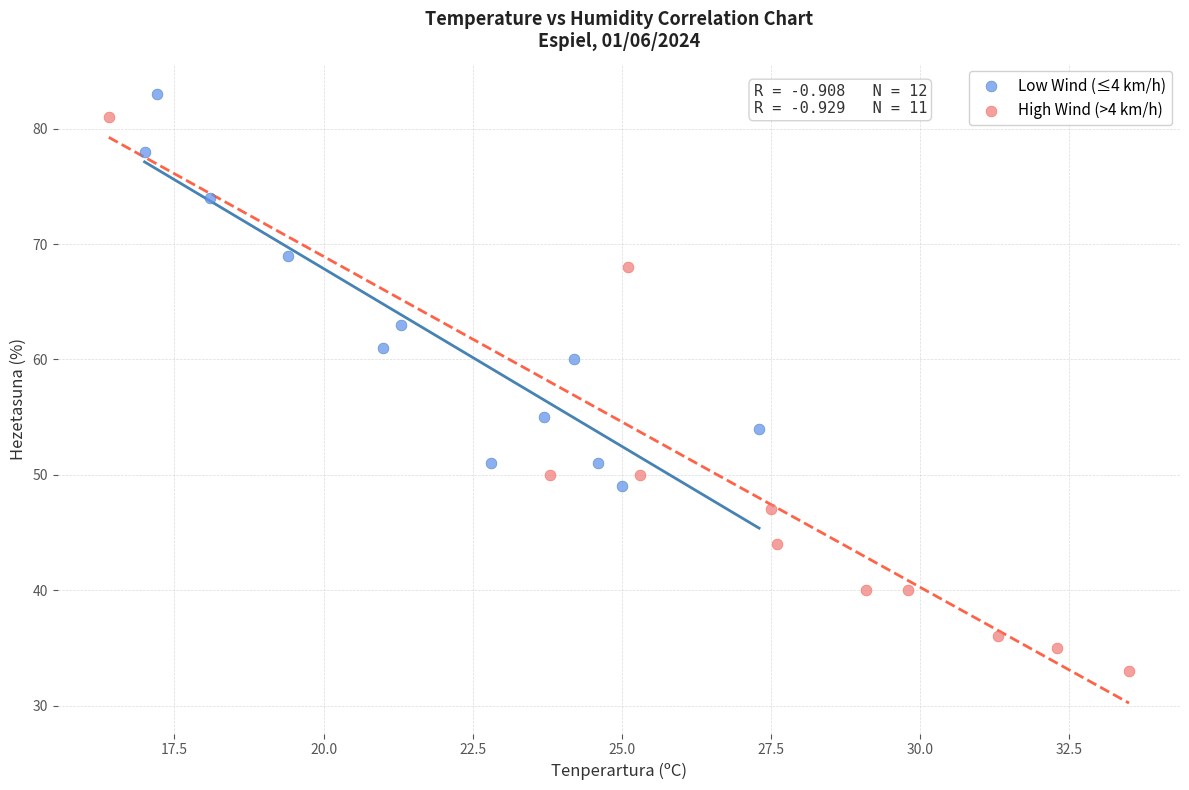

Which series has the largest Y range (max minus min)?

High Wind (>4 km/h)